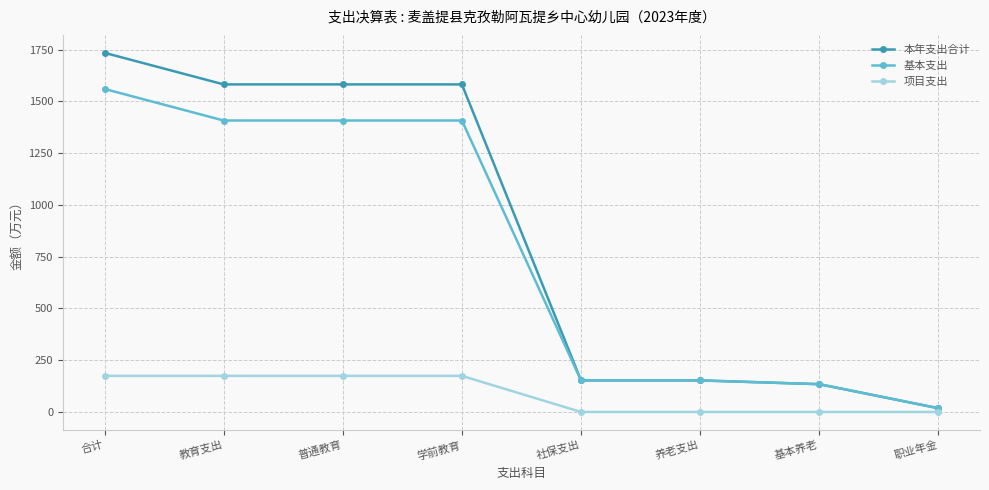

What is the difference between the maximum and minimum values in the 项目支出 series?

174.4